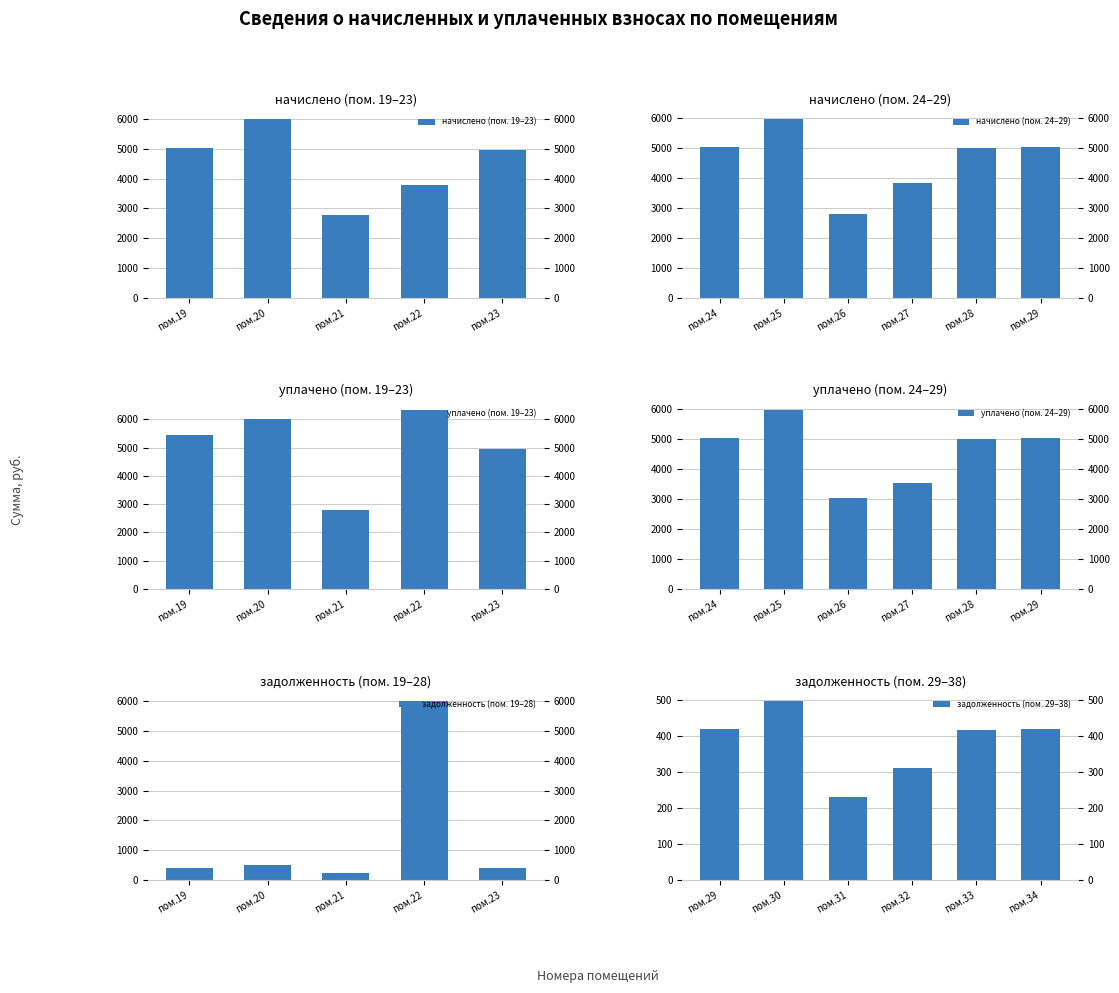

What is the value of the уплачено bar at the 1st from the left?

5435.8